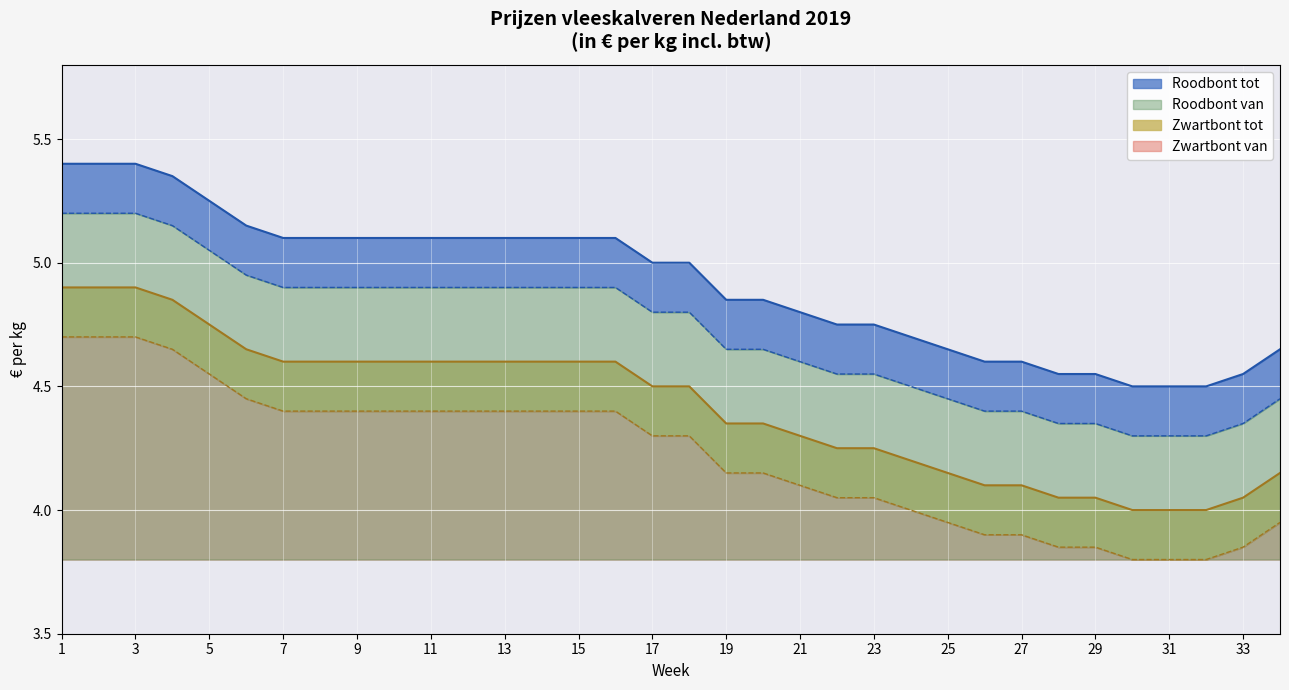

Read the Roodbont van value at 17.

5.0